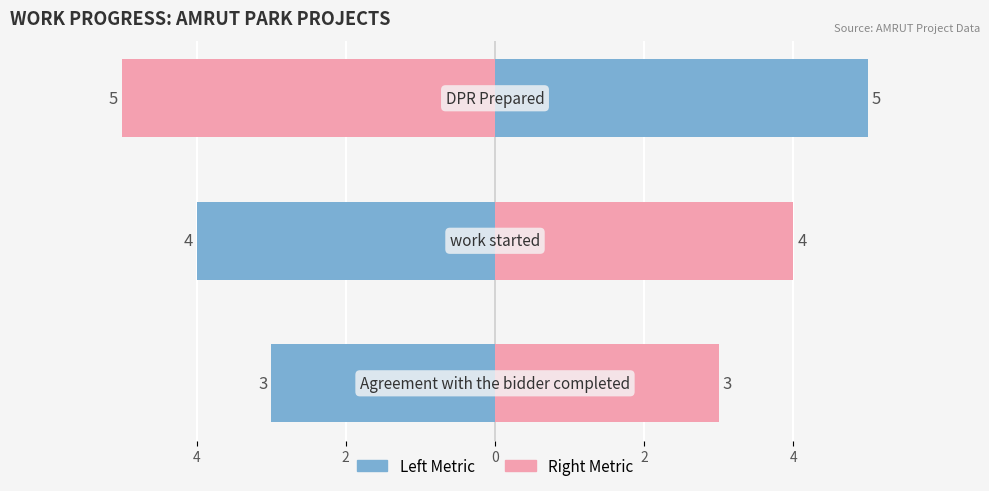

What is the average value of the Count (Left) series?

-4